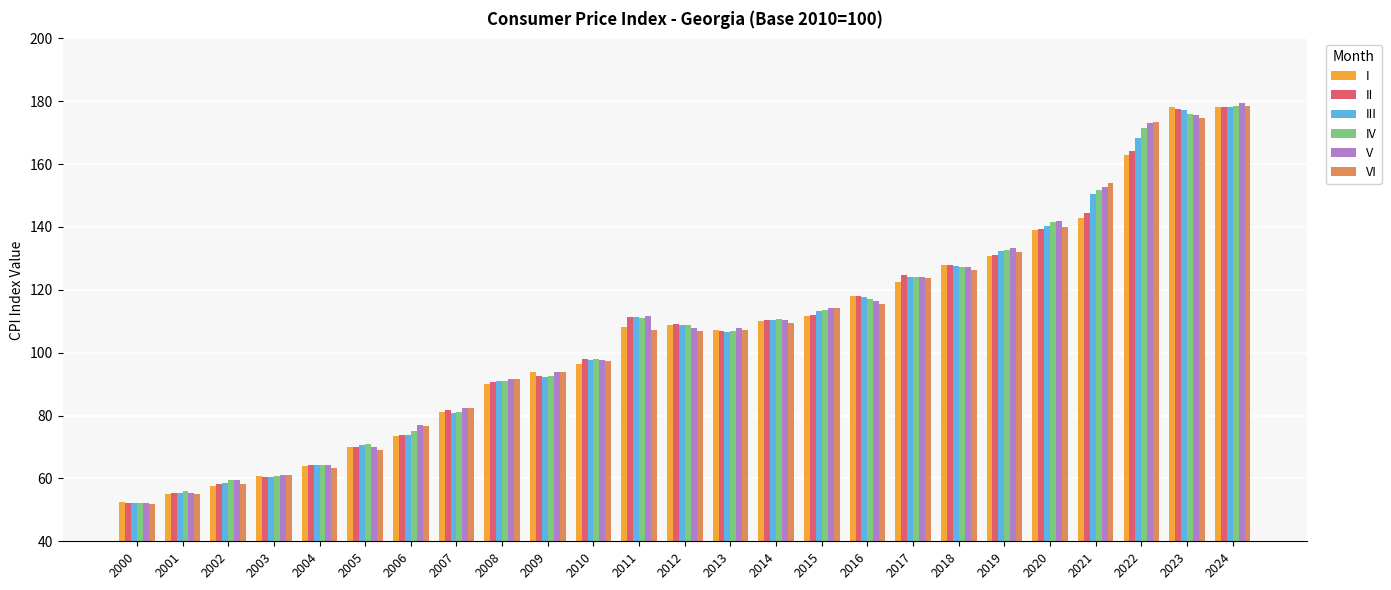

How many series are shown in this chart?

6